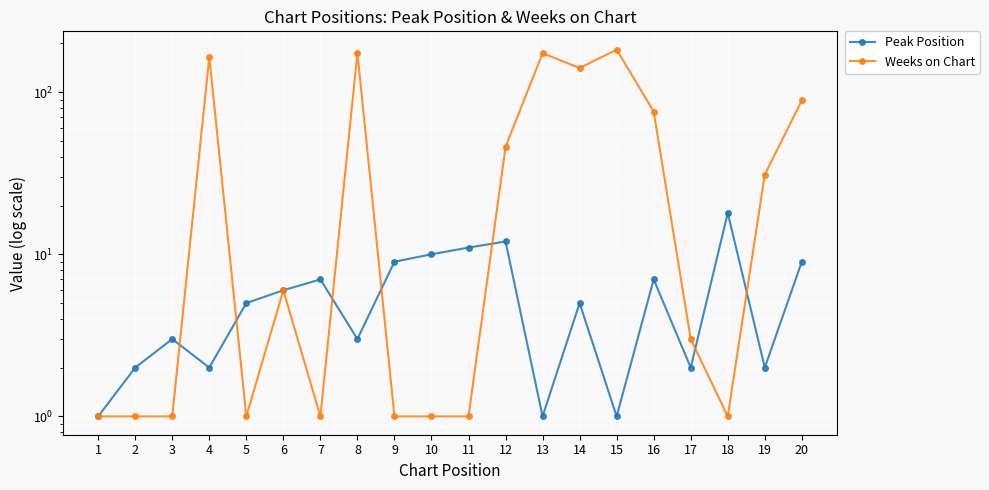

Reading left to right, what are all the values shown in this chart?

Peak Position: 1	2	3	2	5	6	7	3	9	10	11	12	1	5	1	7	2	18	2	9
Weeks on Chart: 1	1	1	165	1	6	1	175	1	1	1	46	174	141	183	76	3	1	31	89